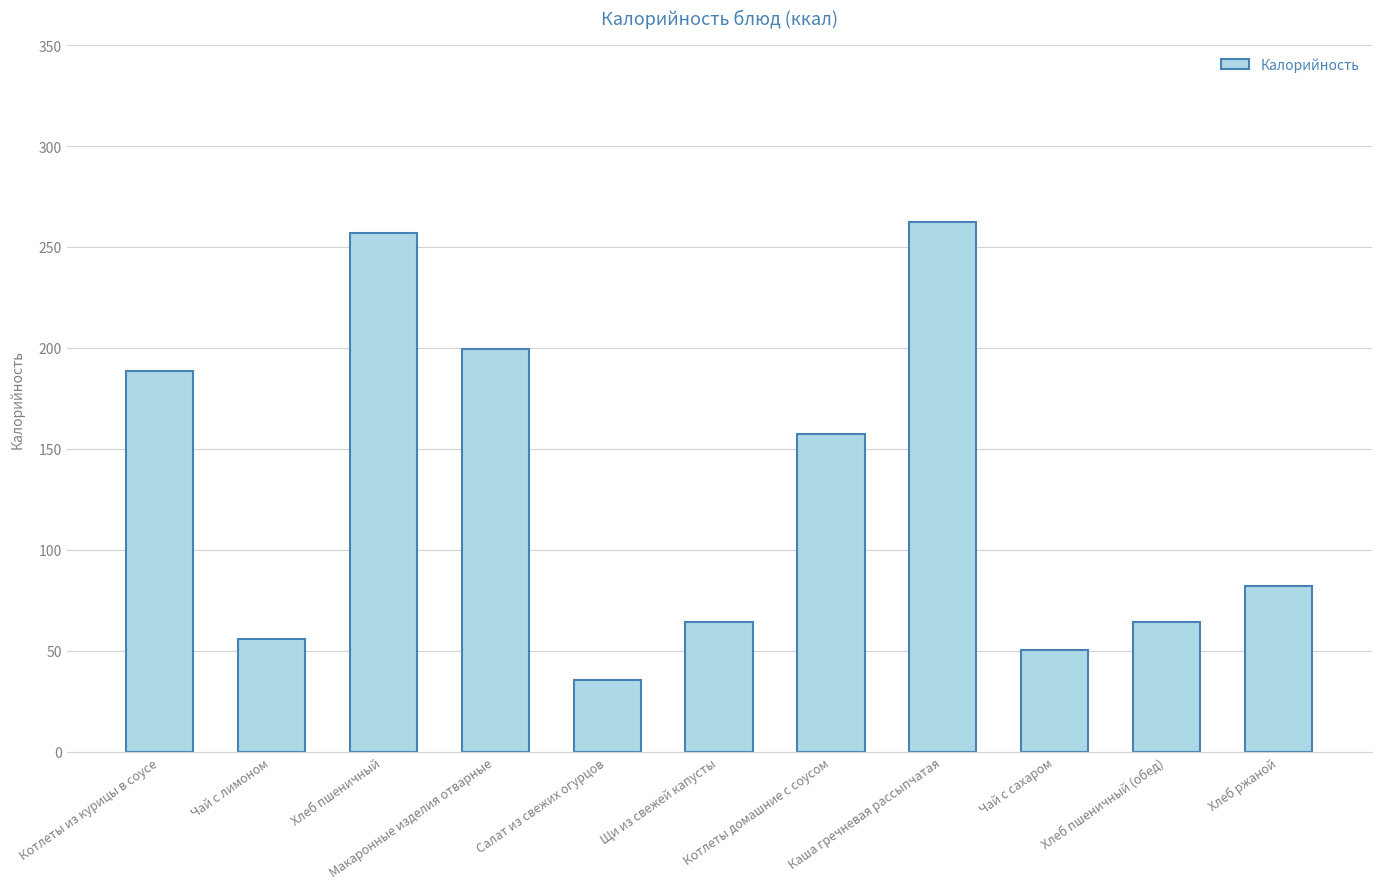

Which label corresponds to the smallest value in the chart?

Салат из свежих огурцов